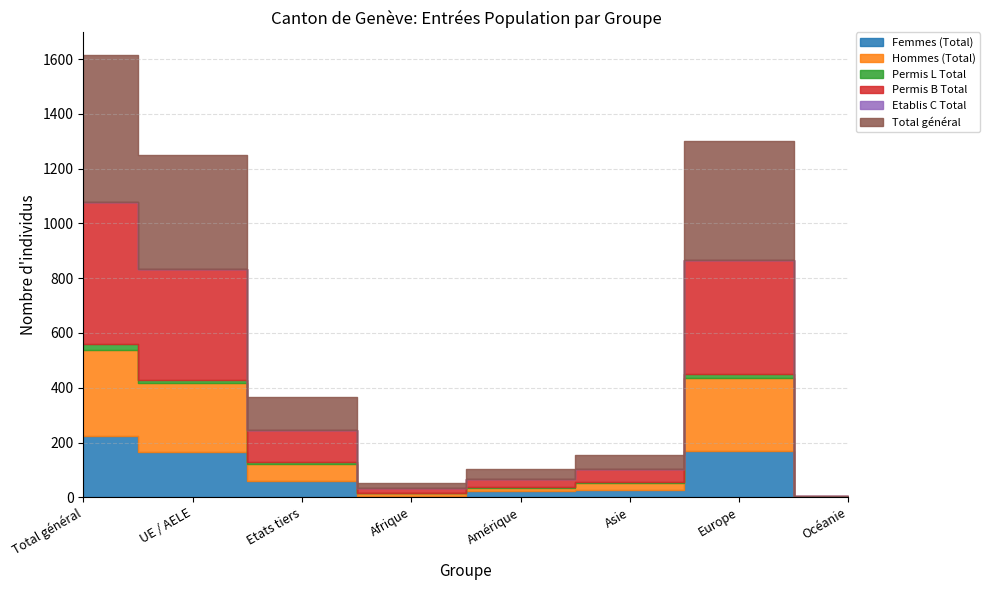

Reading right to left, transcribe all the data shown in this chart.

Femmes (Total): Océanie=1	Europe=169	Asie=27	Amérique=22	Afrique=6	Etats tiers=60	UE / AELE=165	Total général=225
Hommes (Total): Océanie=1	Europe=265	Asie=25	Amérique=12	Afrique=11	Etats tiers=62	UE / AELE=252	Total général=314
Permis L Total: Océanie=0	Europe=15	Asie=3	Amérique=2	Afrique=0	Etats tiers=7	UE / AELE=13	Total général=20
Permis B Total: Océanie=2	Europe=418	Asie=49	Amérique=32	Afrique=17	Etats tiers=115	UE / AELE=403	Total général=518
Etablis C Total: Océanie=0	Europe=1	Asie=0	Amérique=0	Afrique=0	Etats tiers=0	UE / AELE=1	Total général=1
Total général: Océanie=2	Europe=434	Asie=52	Amérique=34	Afrique=17	Etats tiers=122	UE / AELE=417	Total général=539